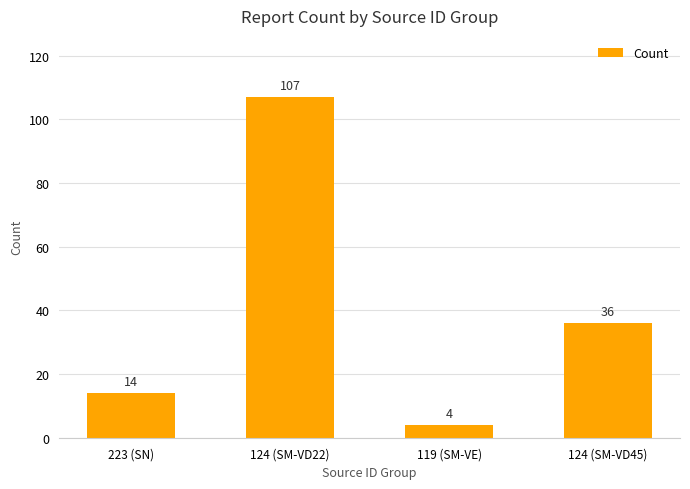

Does the chart contain stacked bars?

No